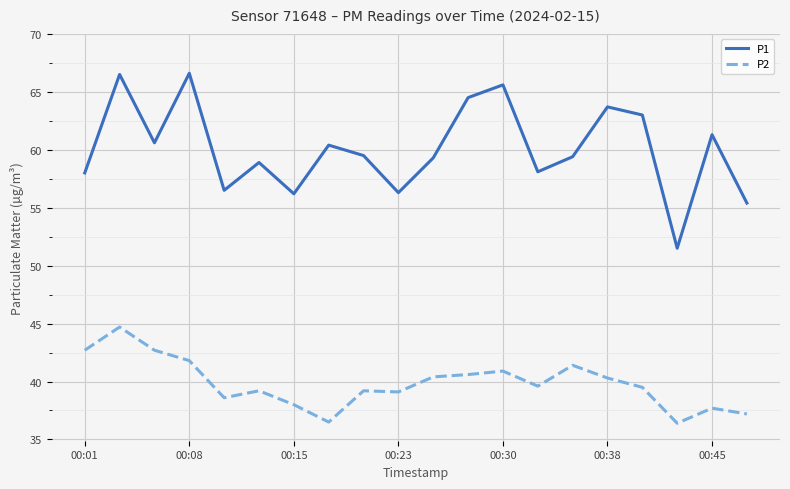

What is the average value of the P1 series?

60.1